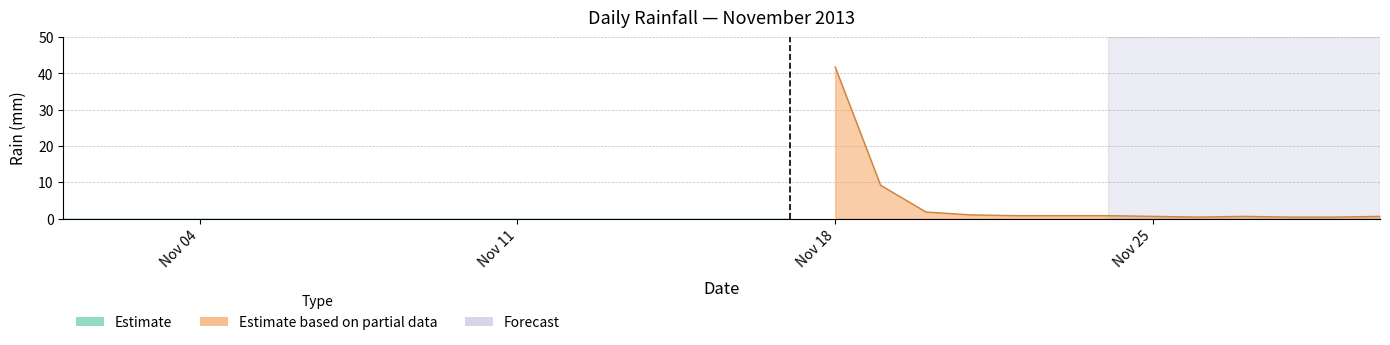

True or false: Estimate and rain cross at least once.

False